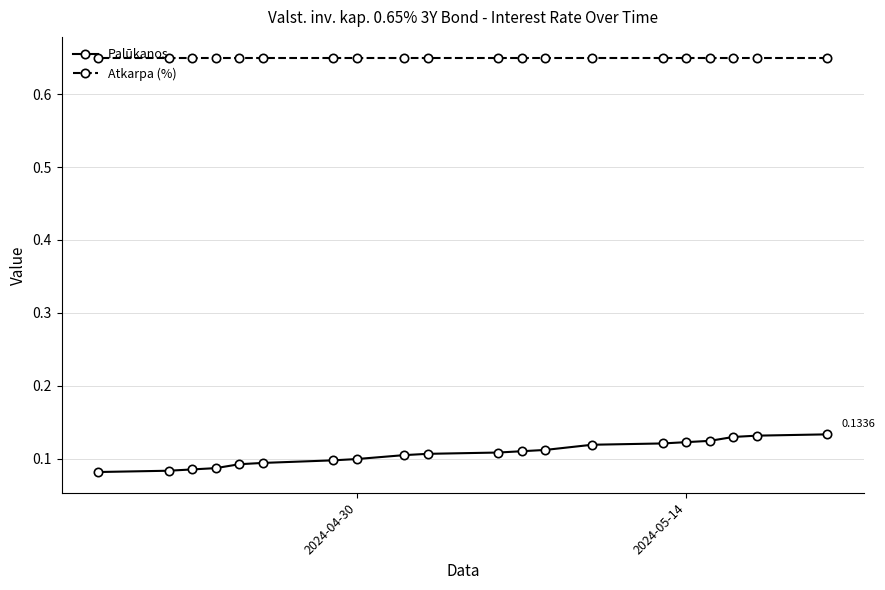

Which series has the largest range (max minus min)?

Palūkanos